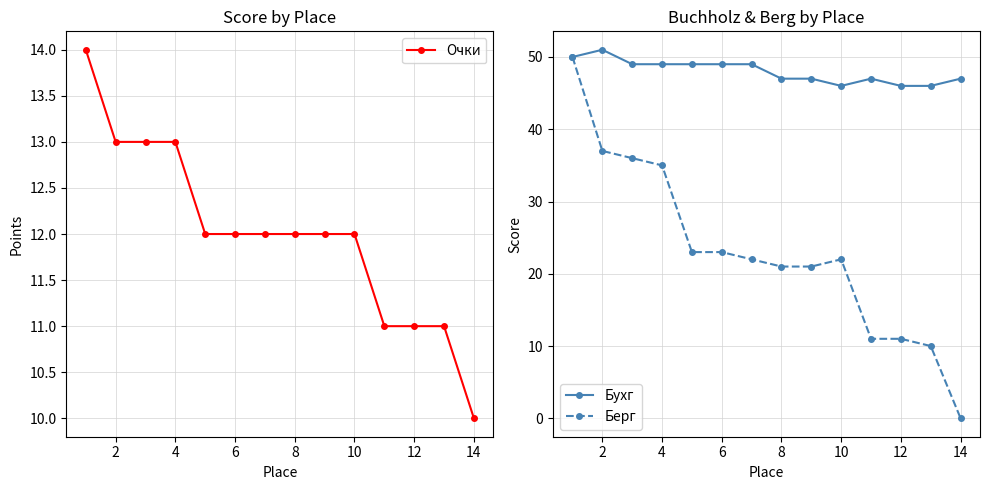

True or false: Берг and Бухг cross at least once.

False